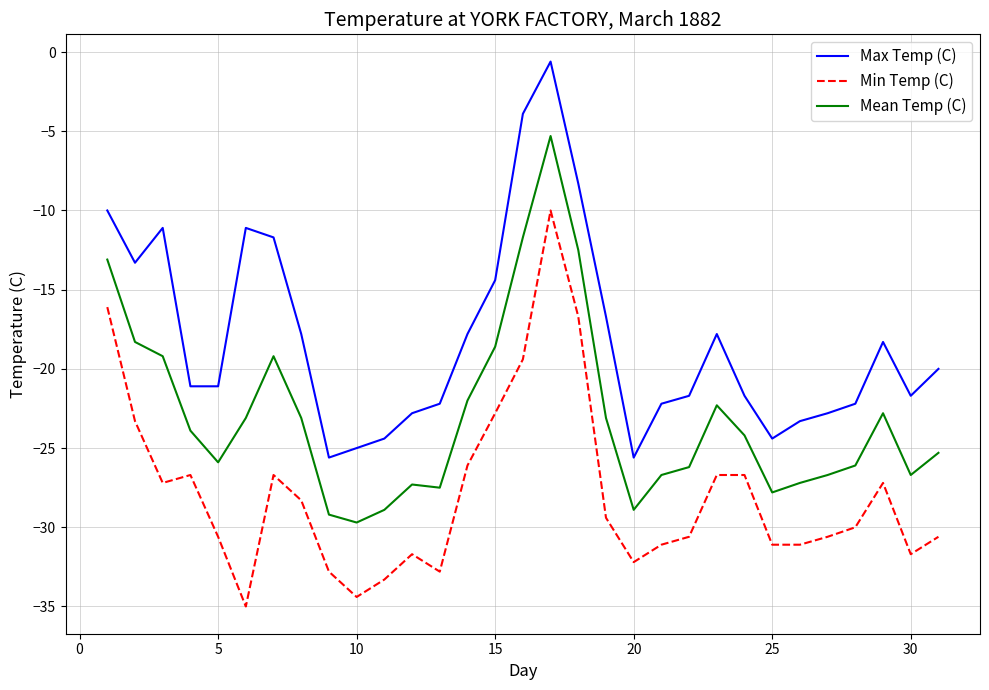

What is the maximum value shown in the chart?

-0.6